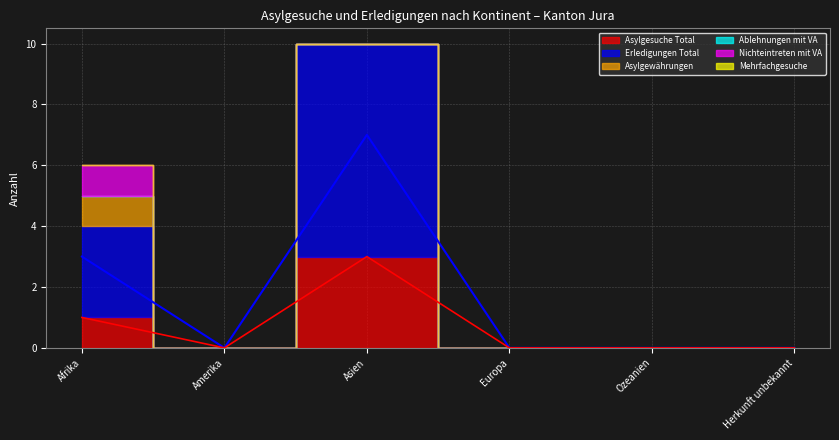

True or false: Asylgewährungen and Erledigungen Total cross at least once.

False